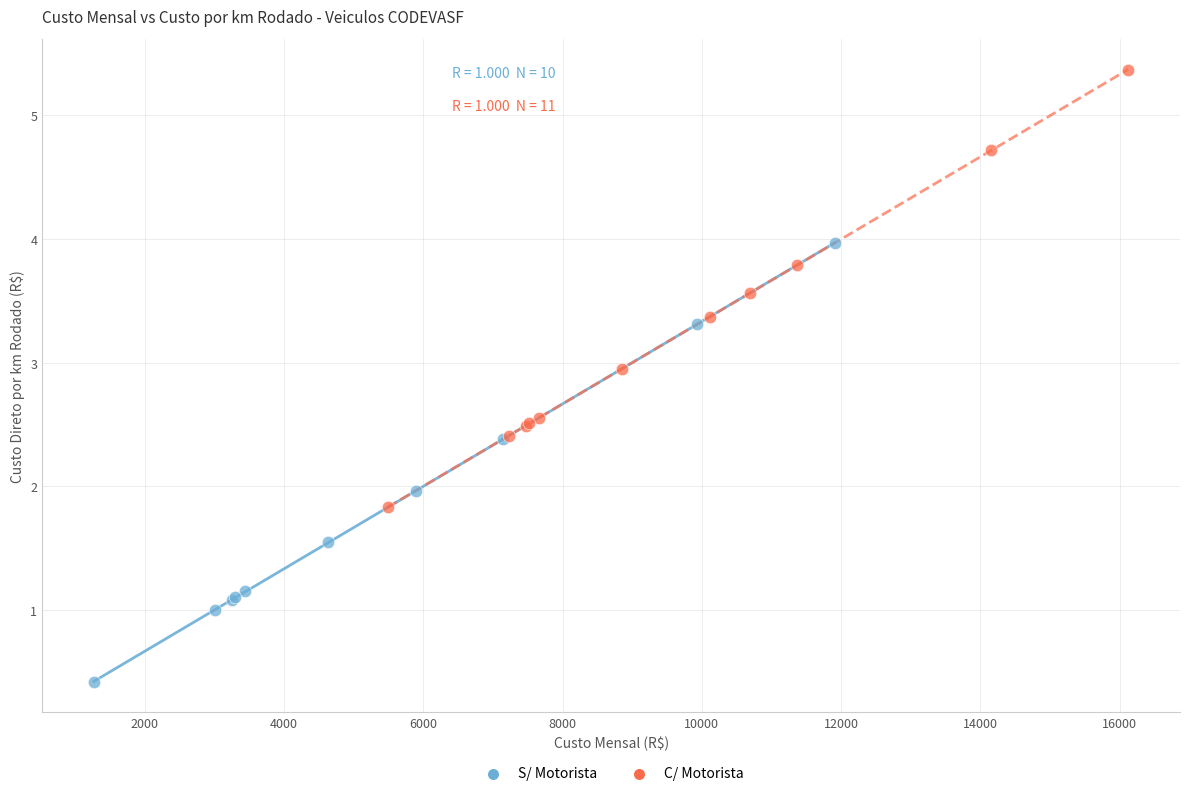

Which series has the largest Y range (max minus min)?

S/ Motorista